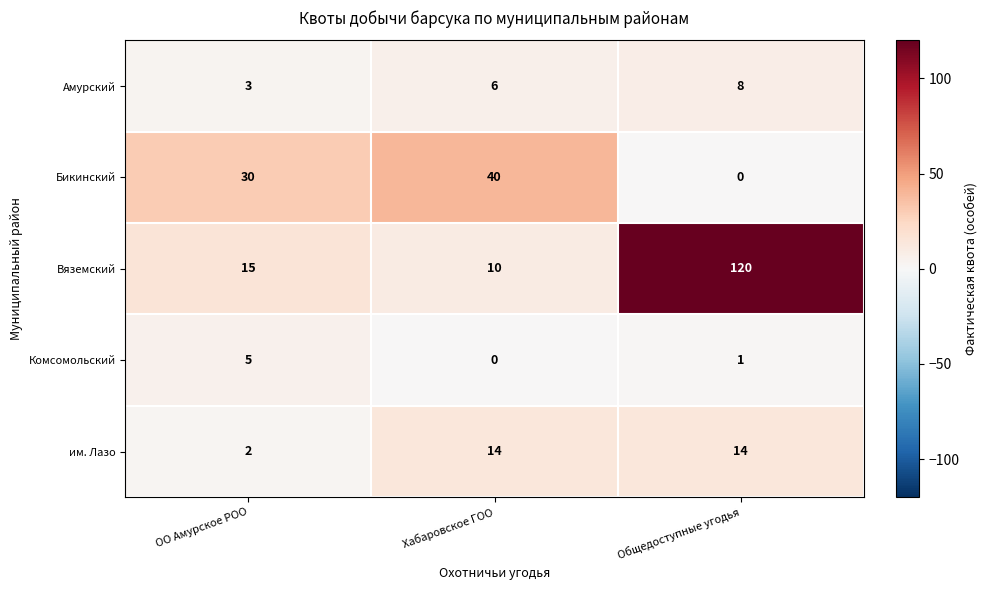

How many data points does each series have?

3